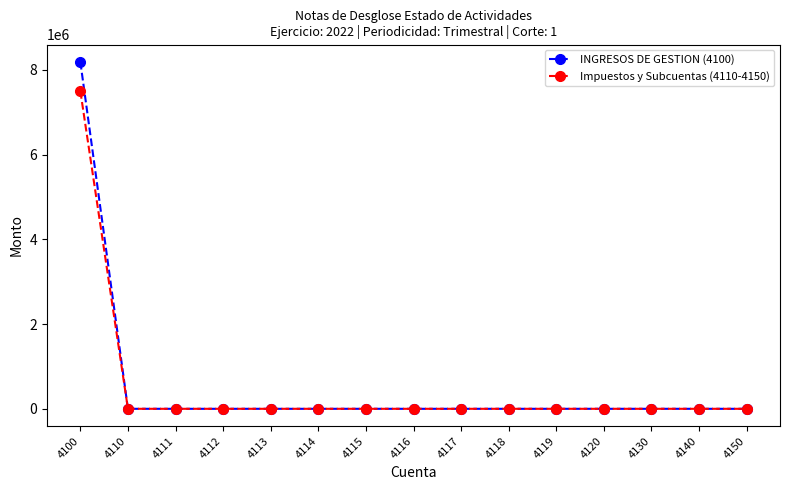

Is the value of INGRESOS DE GESTION (4100) at 4100 greater than the value of Impuestos y Subcuentas (4110-4150) at 4116?

Yes